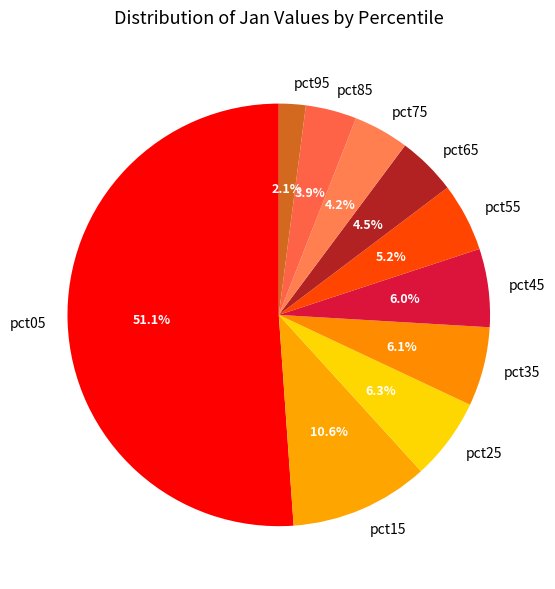

Combined, do pct75 and pct95 account for over 50%?

No